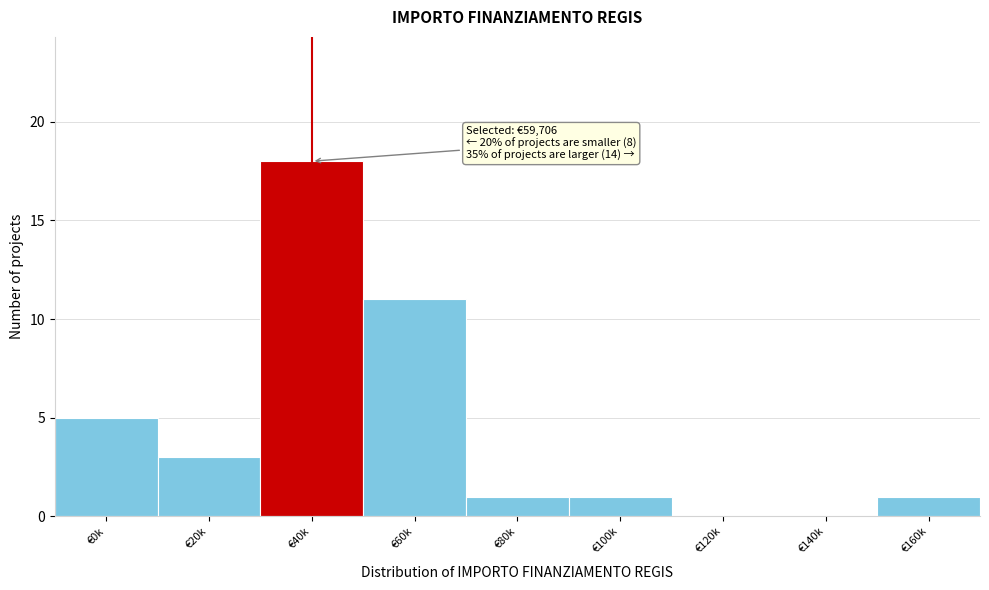

Reading left to right, list all the values displayed in this chart.

€0k=5	€20k=3	€40k=18	€60k=11	€80k=1	€100k=1	€120k=0	€140k=0	€160k=1